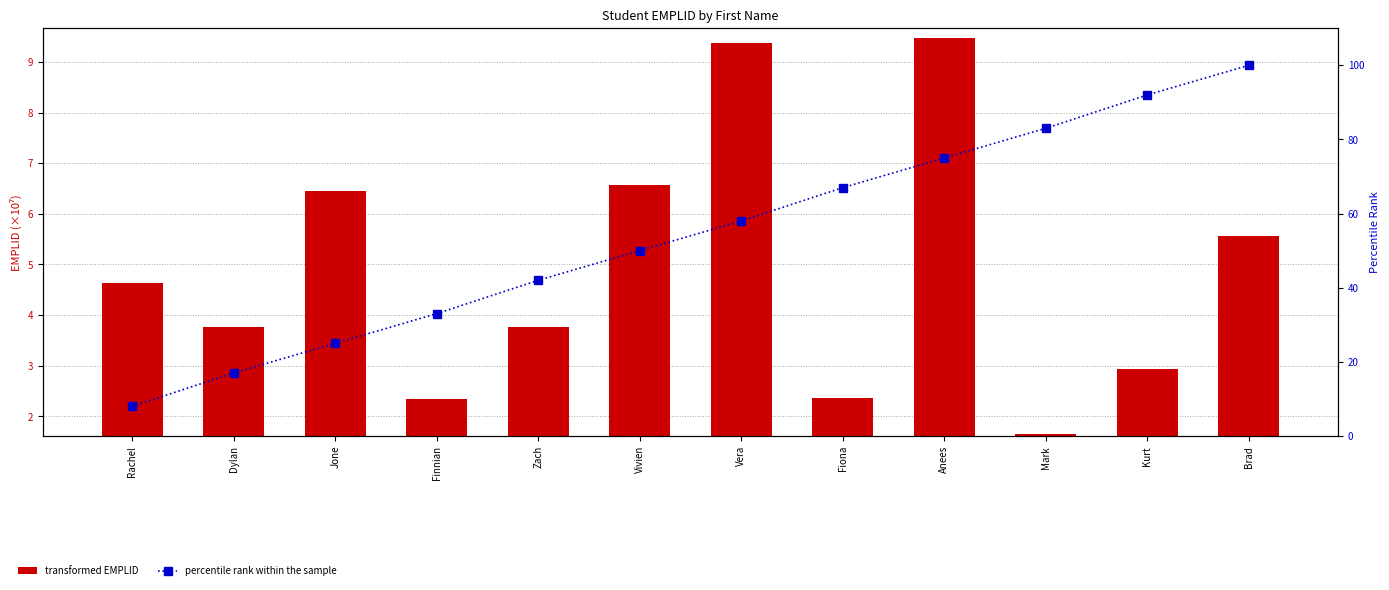

How many data points in percentile rank within the sample are above 58?

5